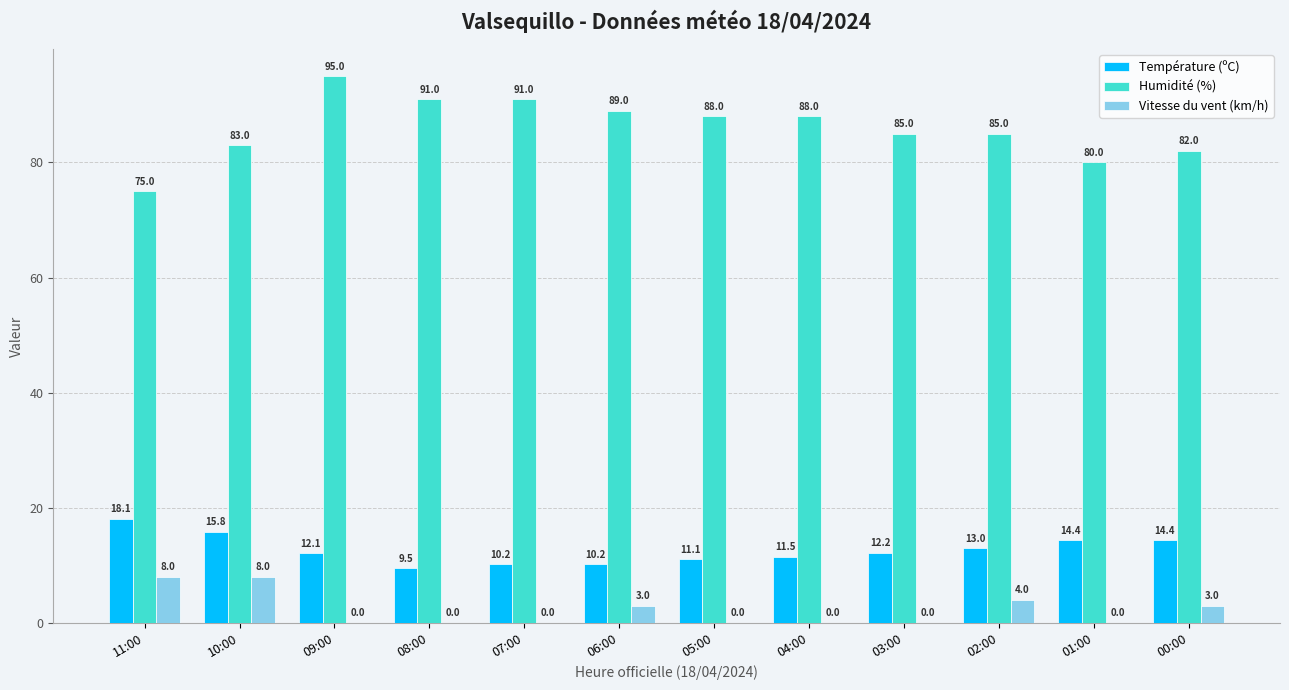

Which series has the widest spread of values?

Humidité (%)